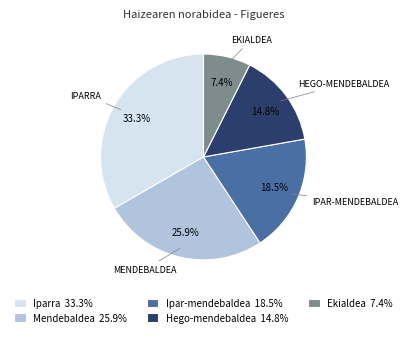

To the nearest percent, what is the difference between the largest and smallest slice percentages?

26%